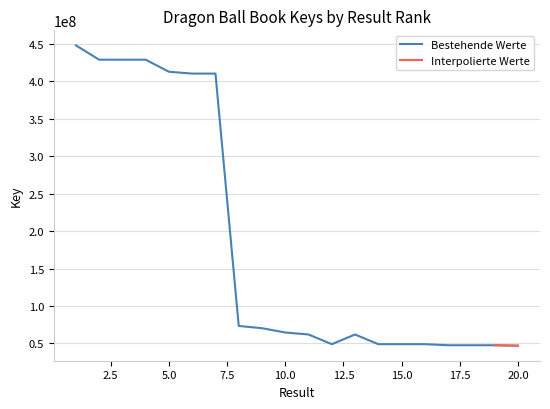

What is the ratio of the value at 18 to the value at 3?

0.1